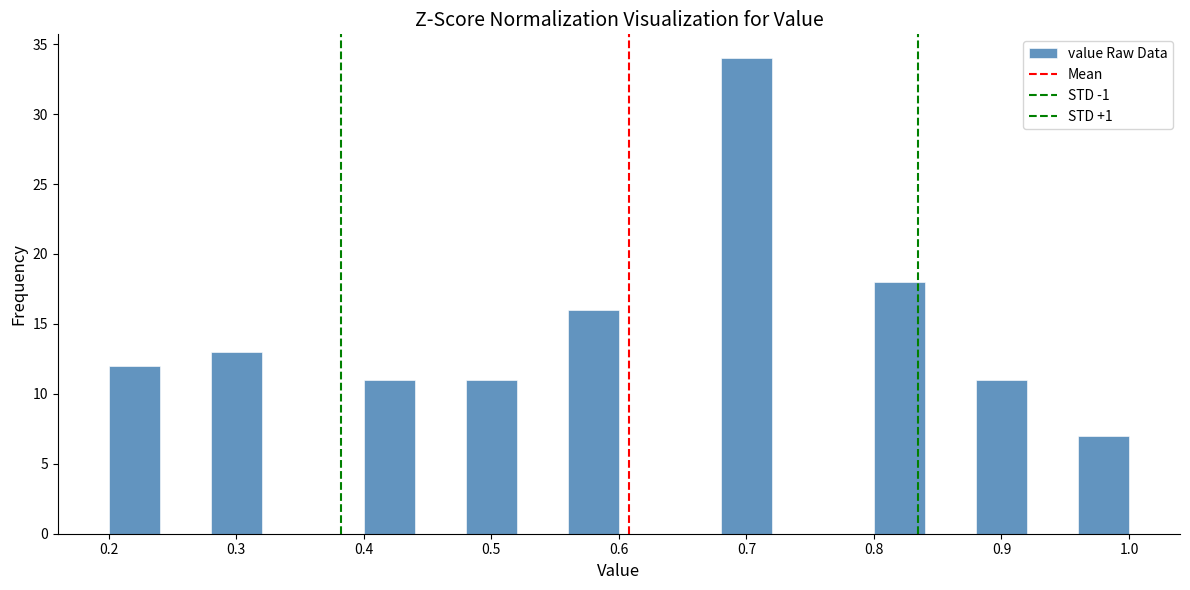

What is the height of the bar covering 0.88 to 0.92 on the x-axis? The values are not printed on the chart, so give them approximately, as read against the axis.

11